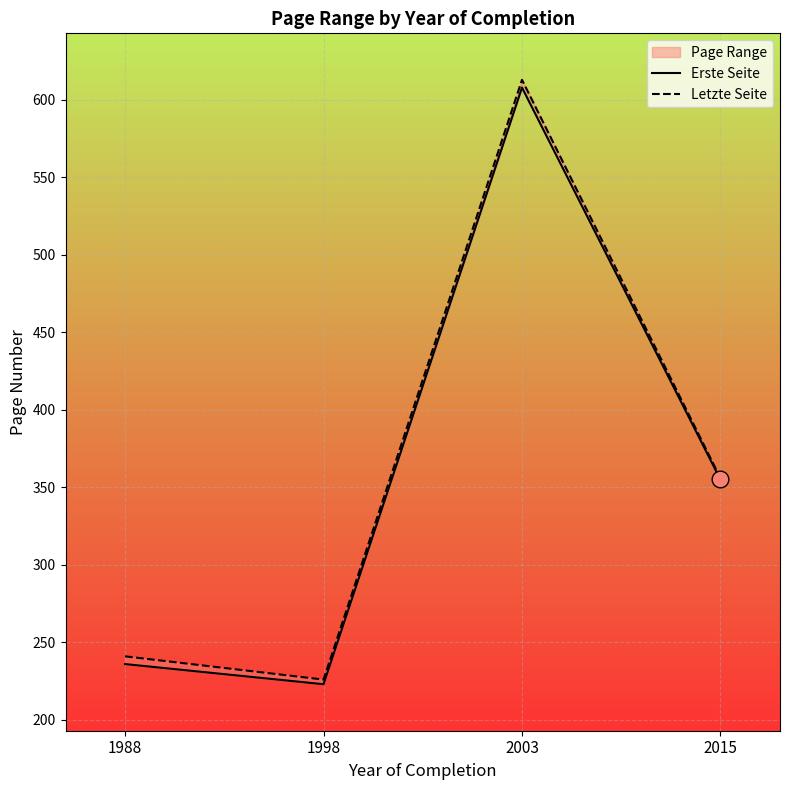

The value of Letzte Seite at 1998 is 226. True or false?

True